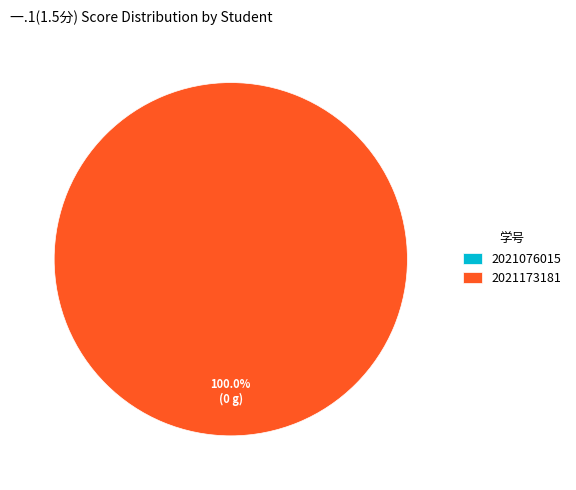

Between 2021173181 and 2021076015, which is larger?

2021173181